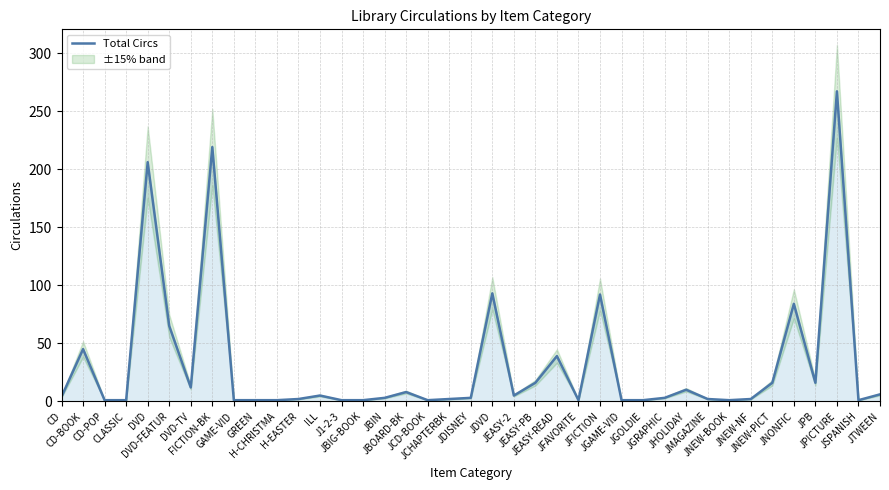

What is the difference between the maximum and minimum values?

266